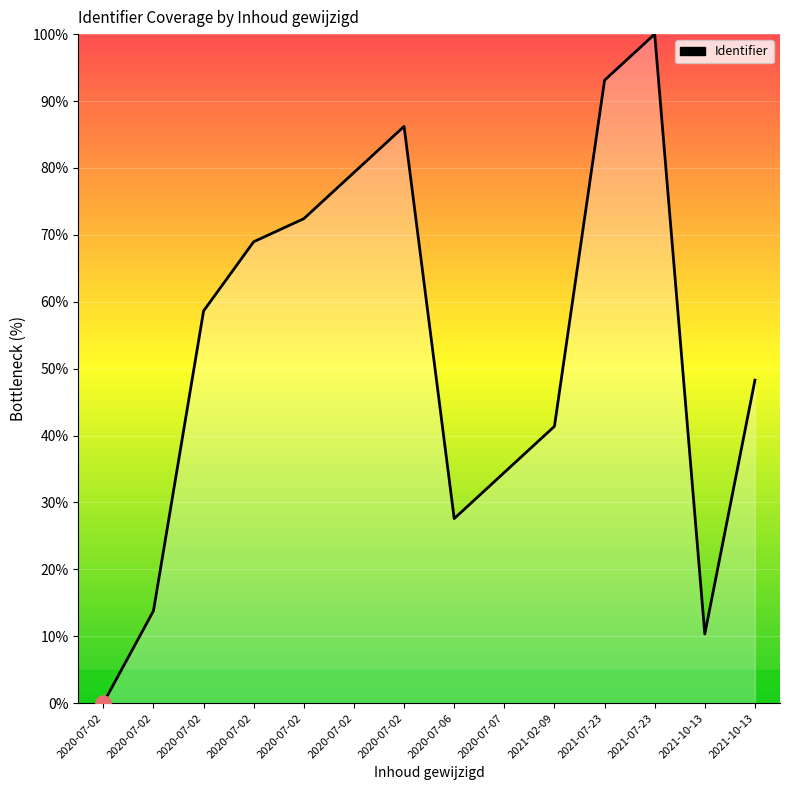

What is the change in value from 2020-07-06 to 2021-02-09?

+13.8